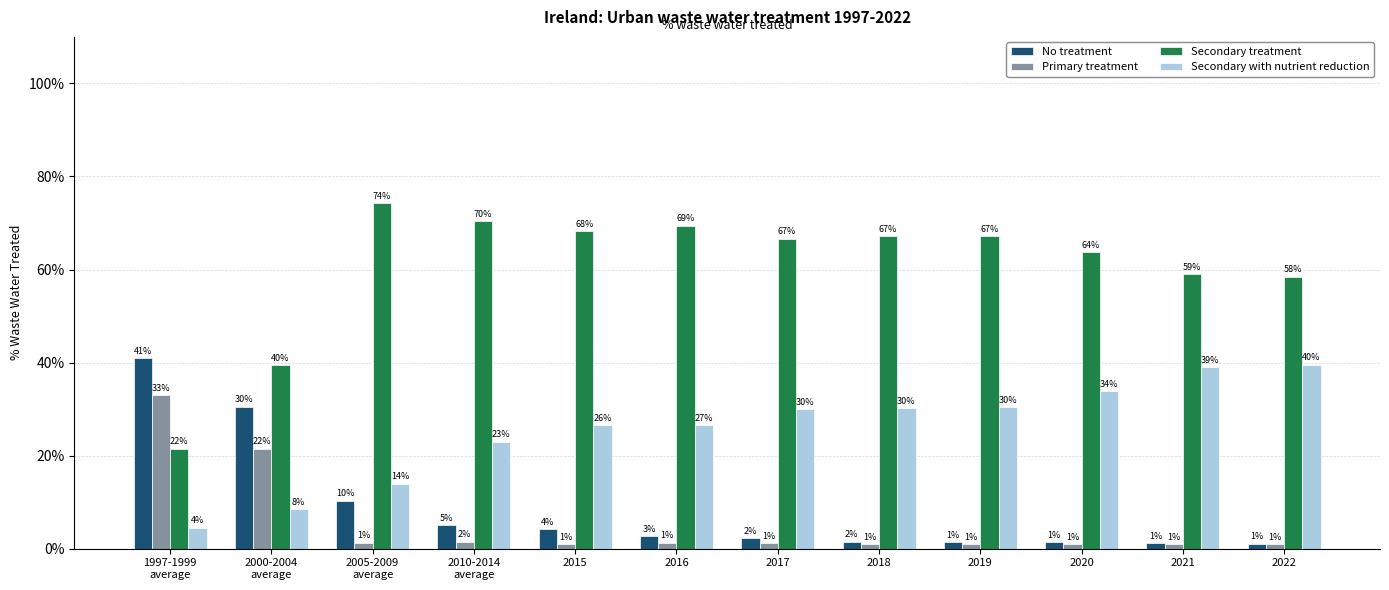

Are the bars horizontal?

No